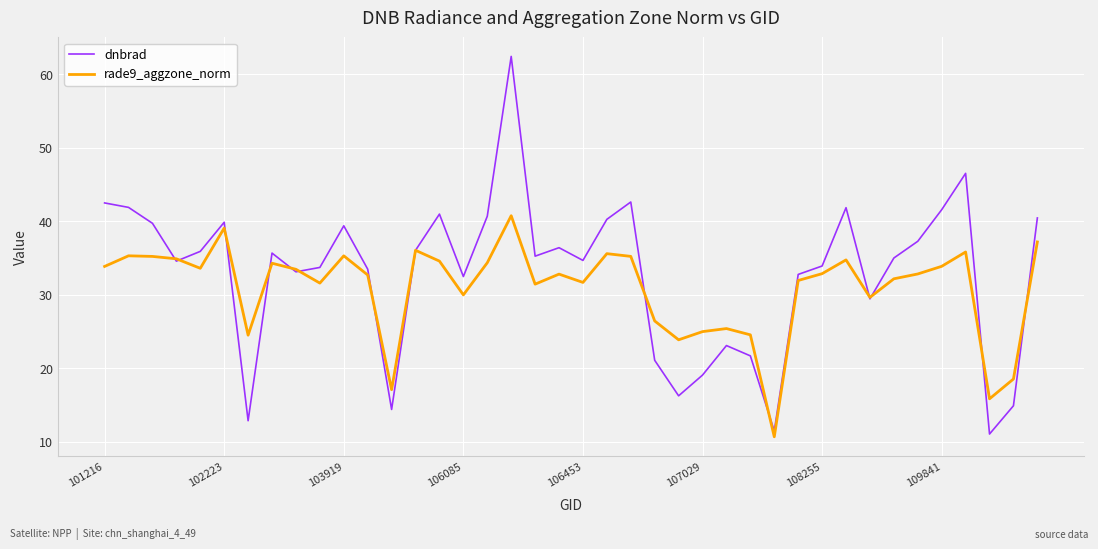

Rank the series by their maximum value, from highest to lowest.

dnbrad, rade9_aggzone_norm